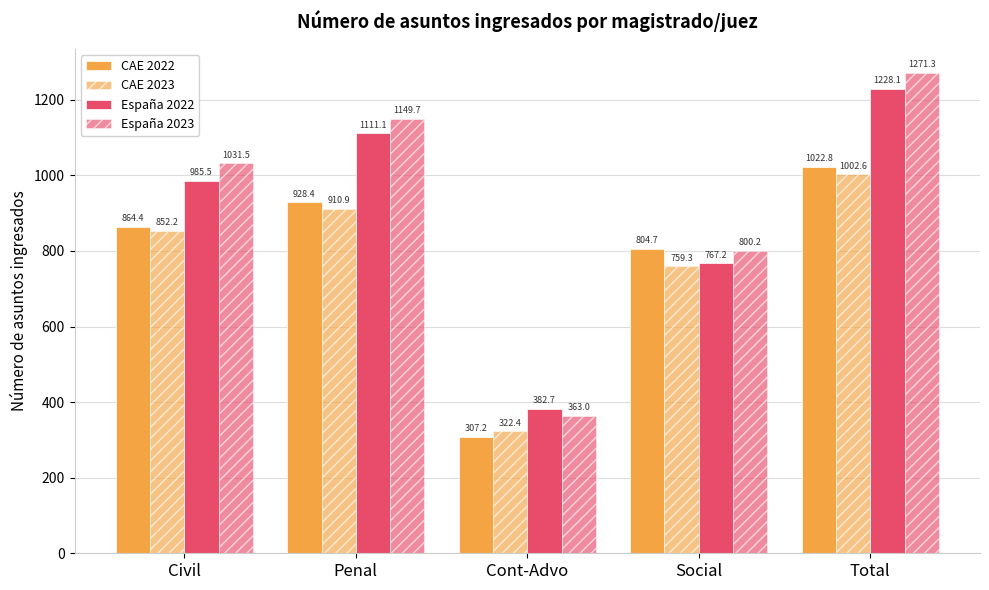

The value of CAE 2023 at Cont-Advo is 322.4. True or false?

True